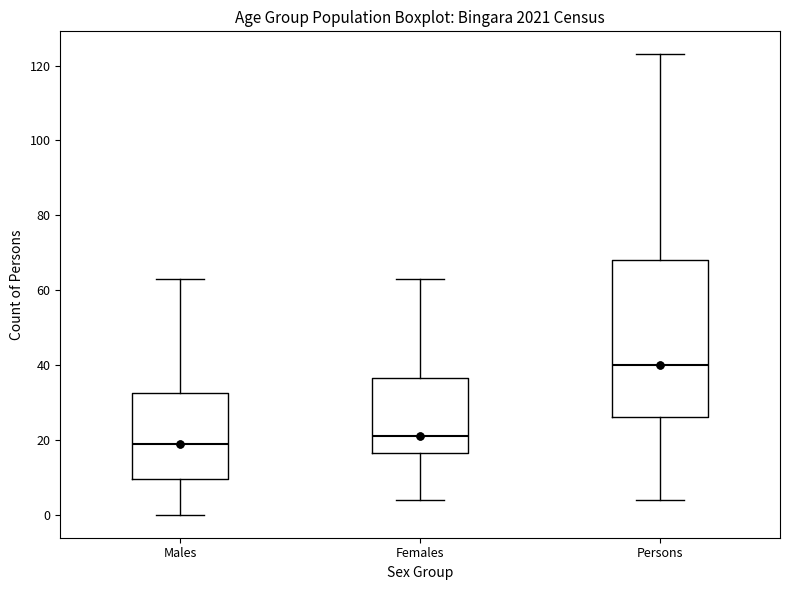

Which box's median line is the lowest?

Males